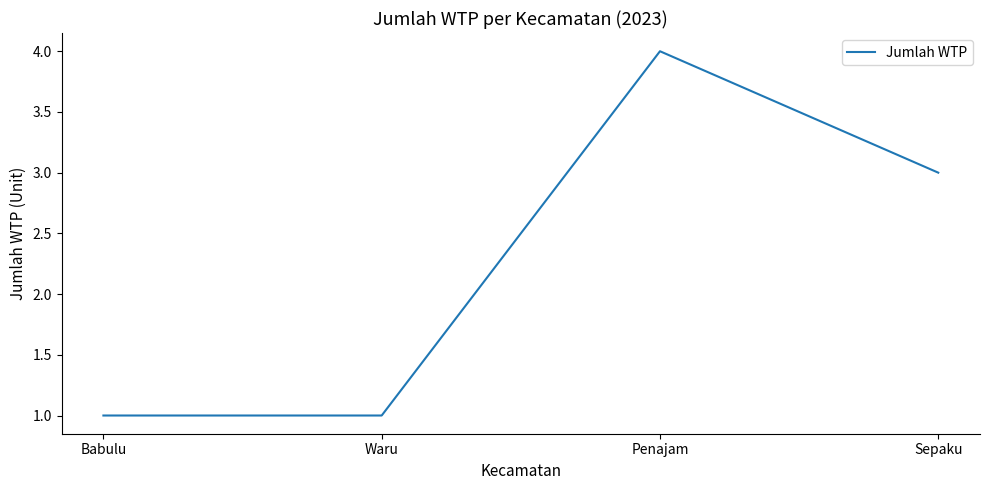

Between Sepaku and Penajam, which is larger?

Penajam